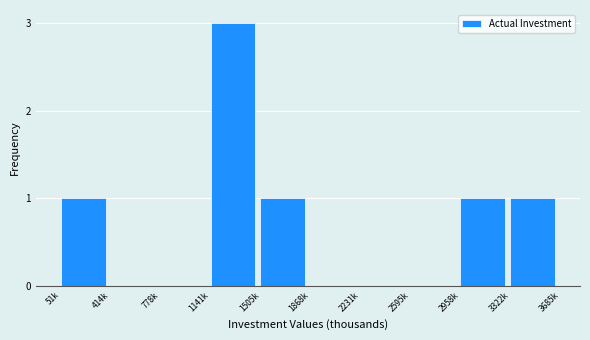

True or false: the data shows 0 at 2595k.

True